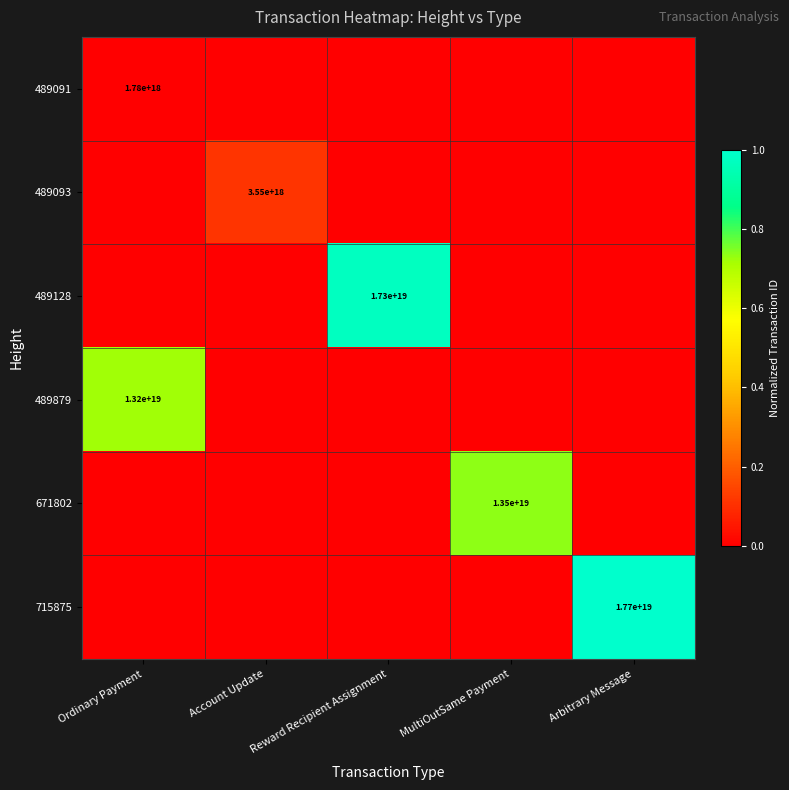

Rank the categories by 671802 value from highest to lowest.

MultiOutSame Payment, Ordinary Payment, Account Update, Reward Recipient Assignment, Arbitrary Message